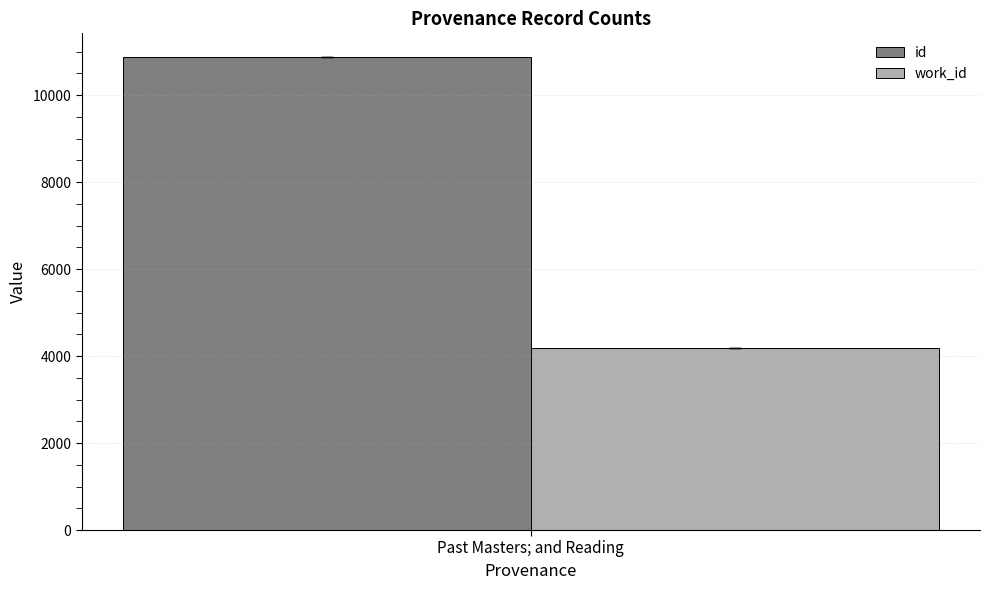

What is the smallest value displayed?

4179.0